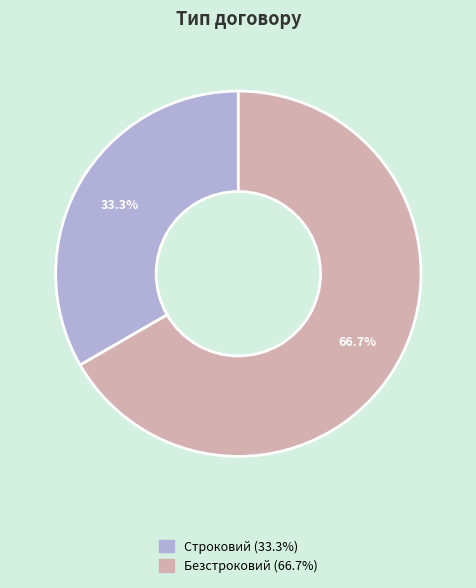

What is the largest slice in the pie chart?

Безстроковий